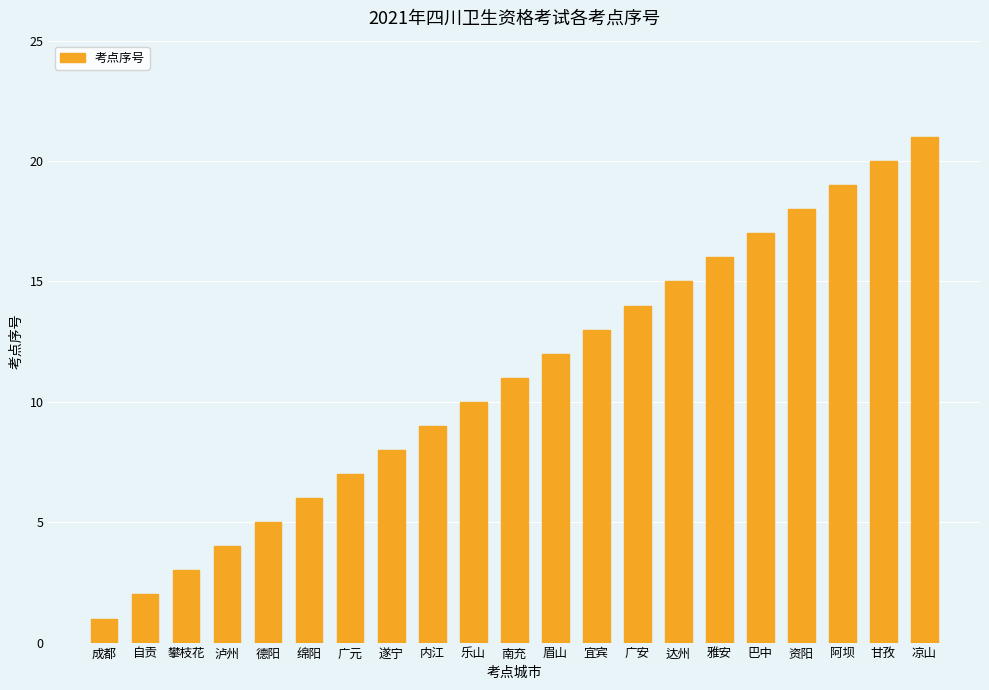

Are the bars grouped side by side (vs. stacked)?

No